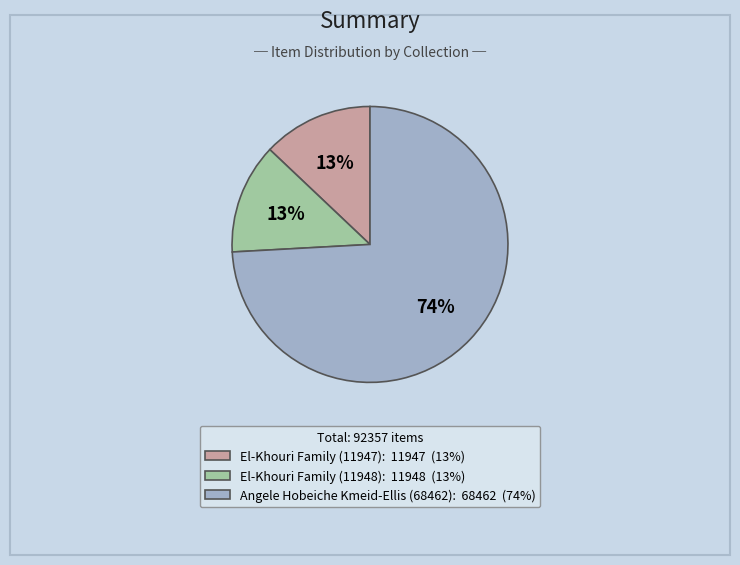

Does El-Khouri Family (11948) account for over 50% of the chart?

No